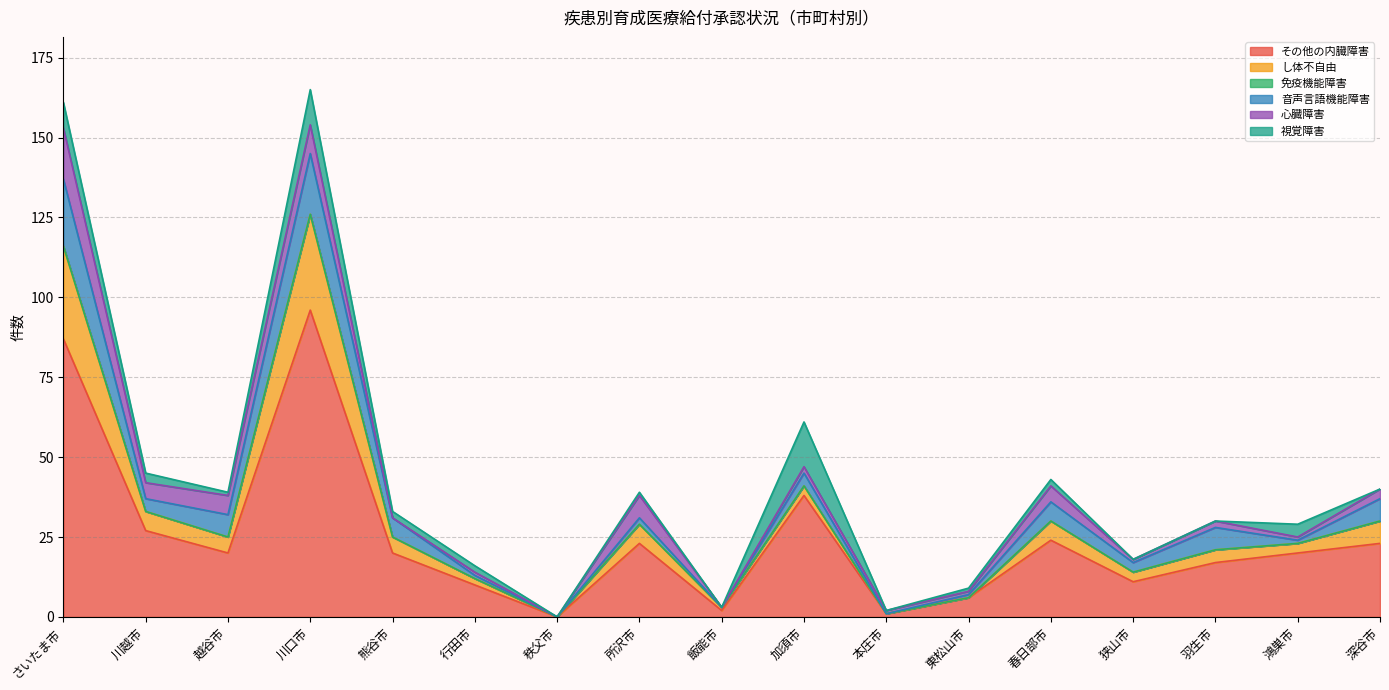

The value of 音声言語機能障害 at 深谷市 is 4. True or false?

False